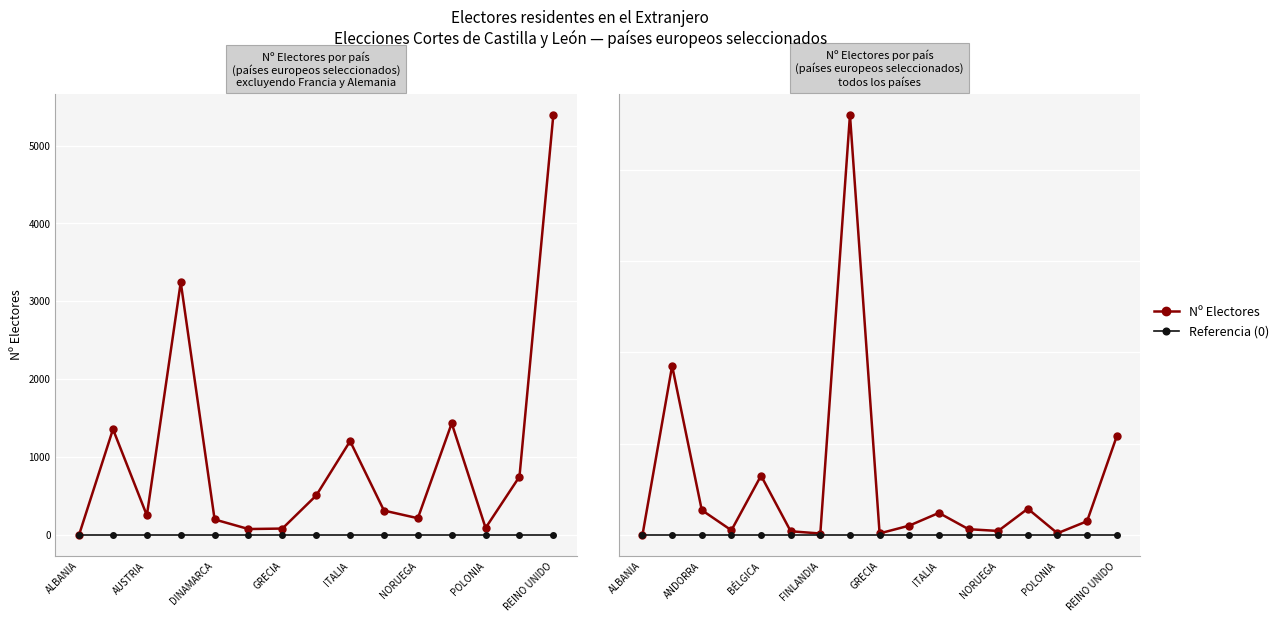

True or false: Referencia (0) and Nº Electores cross at least once.

False